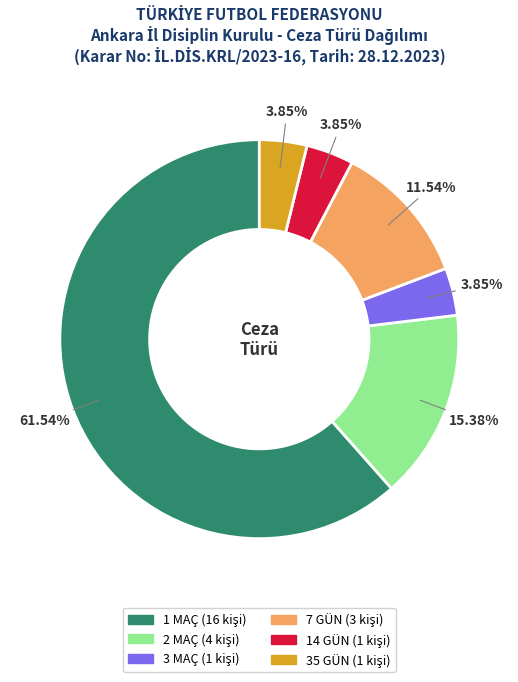

What is the largest slice in the pie chart?

1 MAÇ